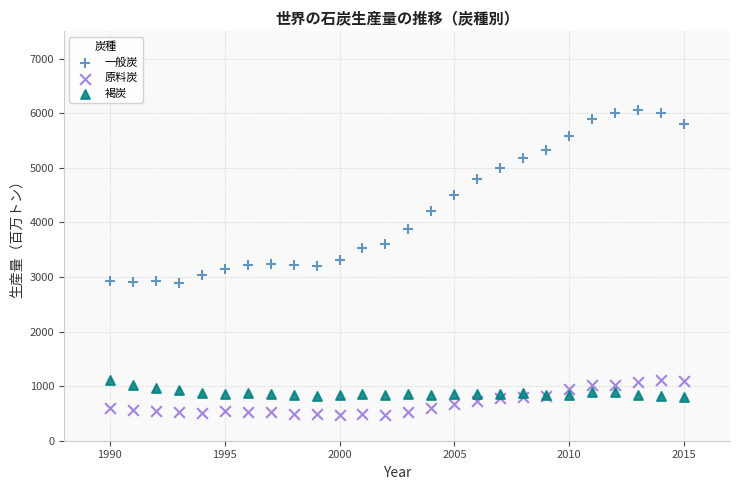

Which series reaches the minimum Y coordinate?

原料炭